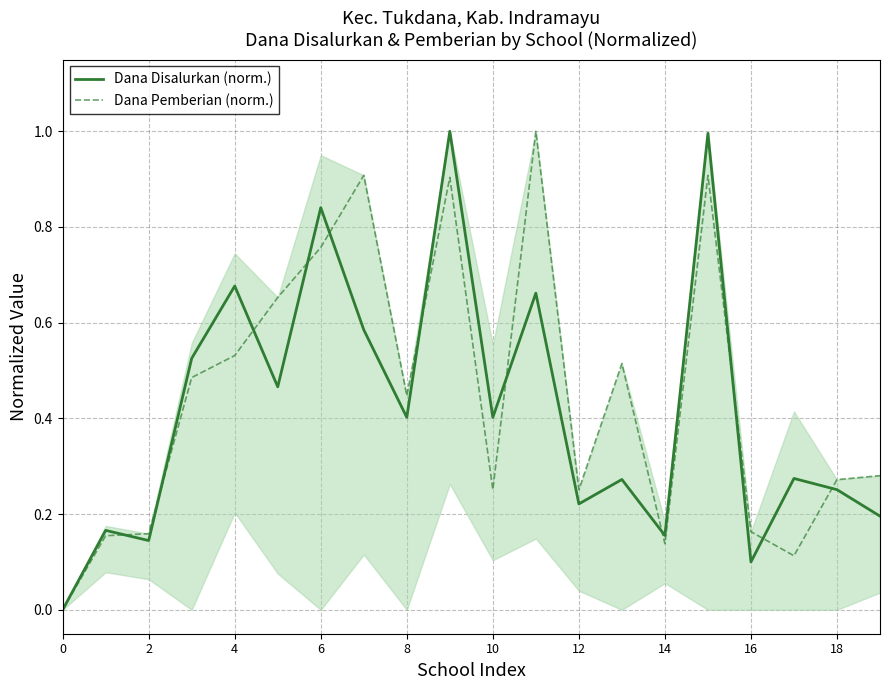

At 19, list the series in order from smallest to largest.

Dana Disalurkan (norm.), Dana Pemberian (norm.)